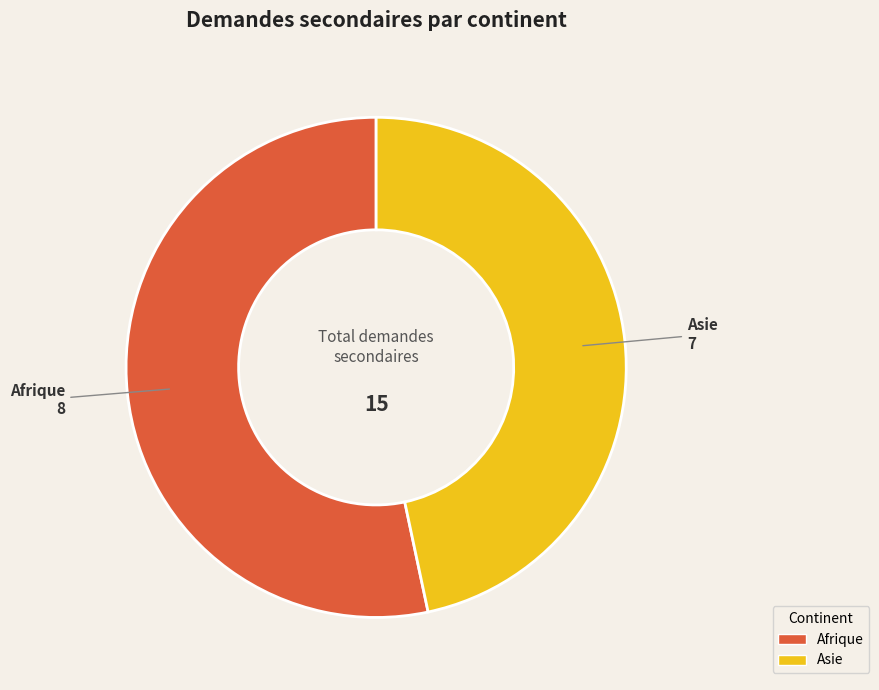

Is there any slice that represents more than half of the pie?

Yes